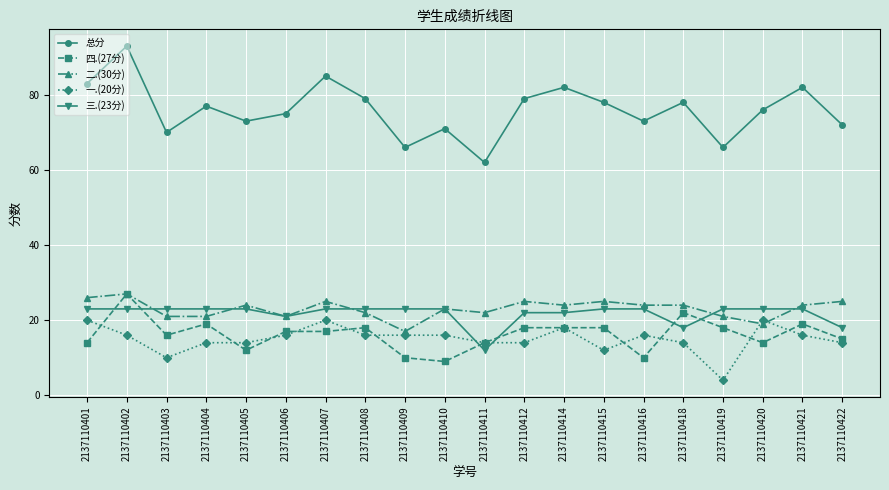

Which label corresponds to the largest value in the chart?

2137110402